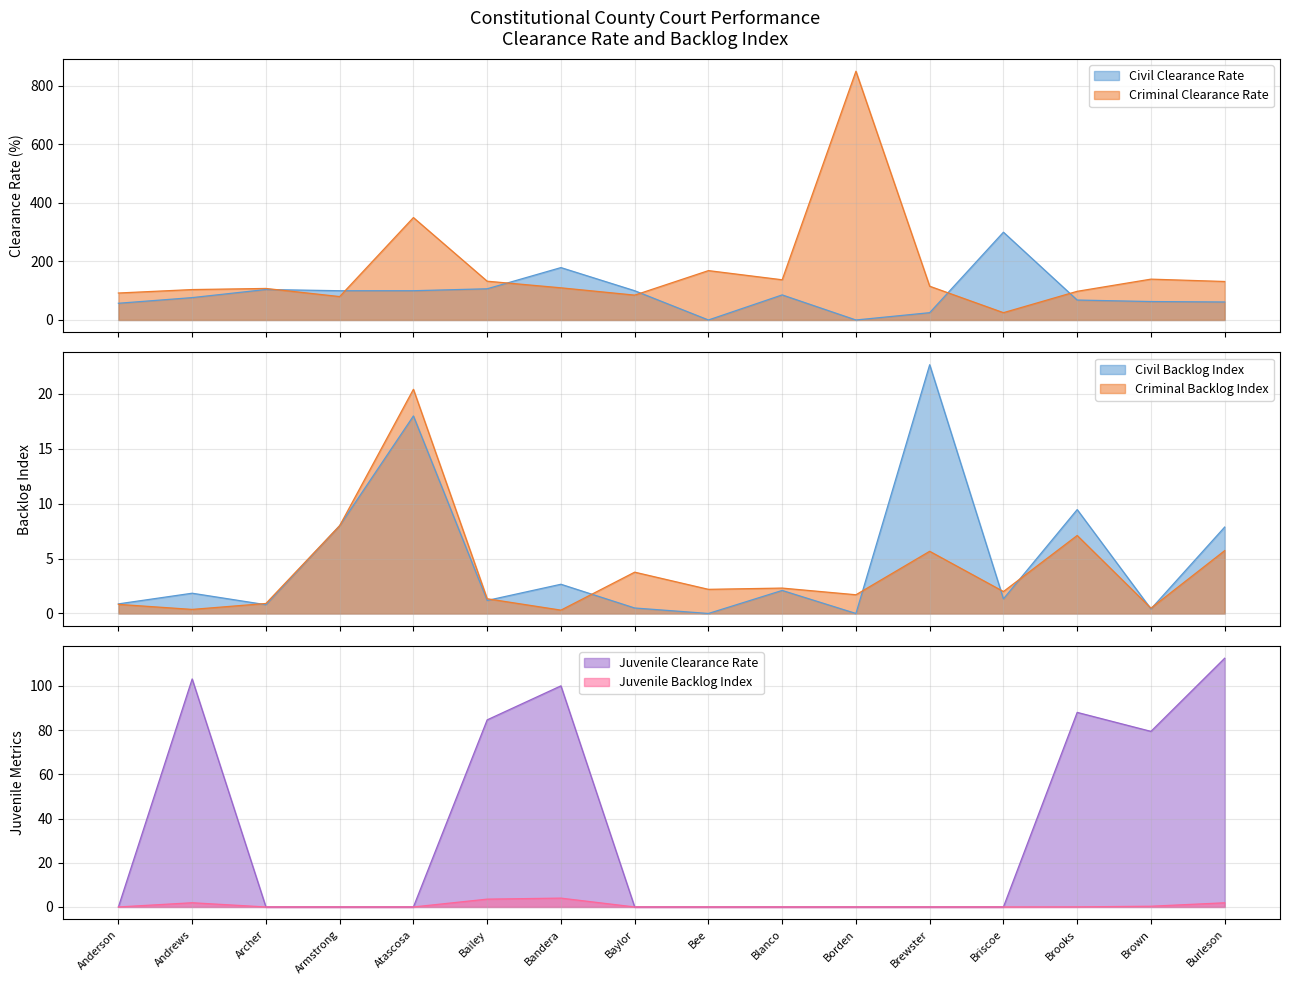

Reading right to left, extract all data points from this chart.

Civil Clearance Rate: Burleson=61.5	Brown=63.0	Brooks=68.2	Briscoe=300.0	Brewster=25.0	Borden=0.0	Blanco=85.7	Bee=0.0	Baylor=100.0	Bandera=179.1	Bailey=106.7	Atascosa=100.0	Armstrong=100.0	Archer=104.2	Andrews=76.5	Anderson=57.1
Civil Backlog Index: Burleson=7.9	Brown=0.4	Brooks=9.5	Briscoe=1.3	Brewster=22.7	Borden=0.0	Blanco=2.1	Bee=0.0	Baylor=0.5	Bandera=2.7	Bailey=1.2	Atascosa=18.0	Armstrong=8.0	Archer=0.8	Andrews=1.8	Anderson=0.9
Criminal Clearance Rate: Burleson=131.6	Brown=139.6	Brooks=98.0	Briscoe=25.0	Brewster=115.4	Borden=850.0	Blanco=137.4	Bee=168.7	Baylor=85.0	Bandera=110.0	Bailey=132.6	Atascosa=350.0	Armstrong=80.0	Archer=107.8	Andrews=104.0	Anderson=92.2
Criminal Backlog Index: Burleson=5.7	Brown=0.5	Brooks=7.1	Briscoe=2.0	Brewster=5.7	Borden=1.7	Blanco=2.3	Bee=2.2	Baylor=3.8	Bandera=0.3	Bailey=1.3	Atascosa=20.4	Armstrong=8.0	Archer=0.9	Andrews=0.4	Anderson=0.8
Juvenile Clearance Rate: Burleson=112.5	Brown=79.4	Brooks=88.0	Briscoe=0.0	Brewster=0.0	Borden=0.0	Blanco=0.0	Bee=0.0	Baylor=0.0	Bandera=100.0	Bailey=84.6	Atascosa=0.0	Armstrong=0.0	Archer=0.0	Andrews=103.1	Anderson=0.0
Juvenile Backlog Index: Burleson=1.9	Brown=0.3	Brooks=0.0	Briscoe=0.0	Brewster=0.0	Borden=0.0	Blanco=0.0	Bee=0.0	Baylor=0.0	Bandera=4.0	Bailey=3.5	Atascosa=0.0	Armstrong=0.0	Archer=0.0	Andrews=1.9	Anderson=0.0